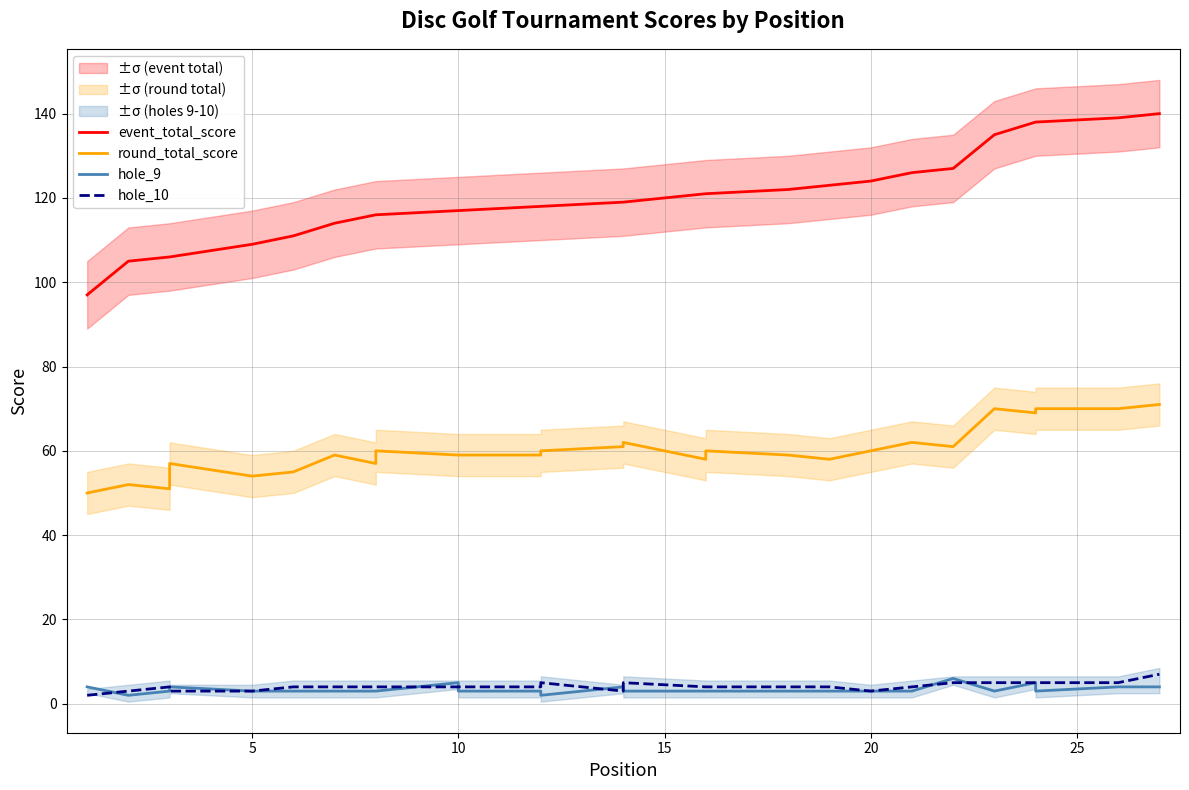

Which series has the largest range (max minus min)?

event_total_score